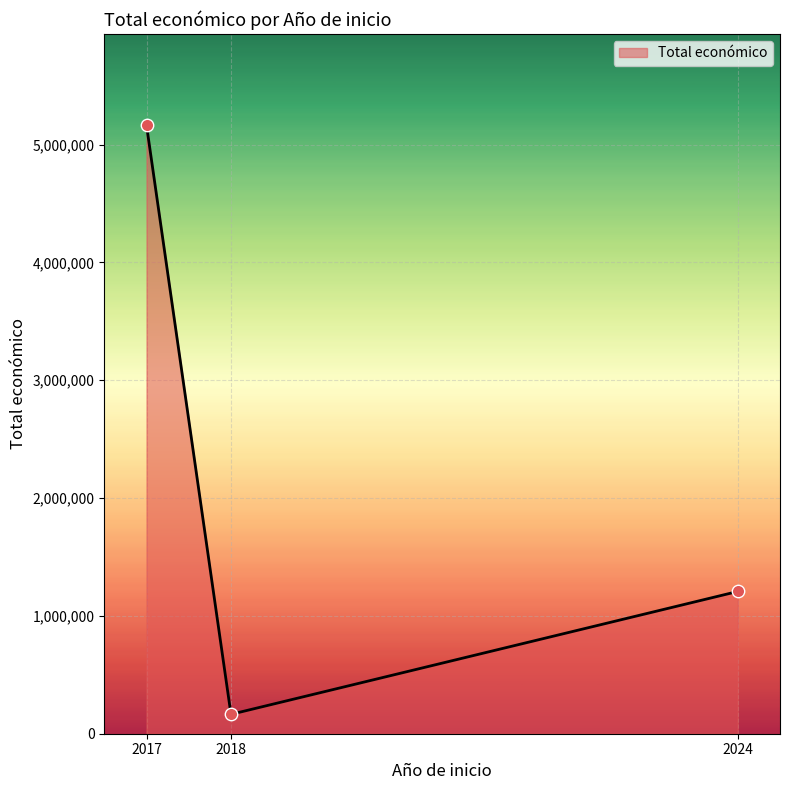

Between 2018 and 2024, which is larger?

2024